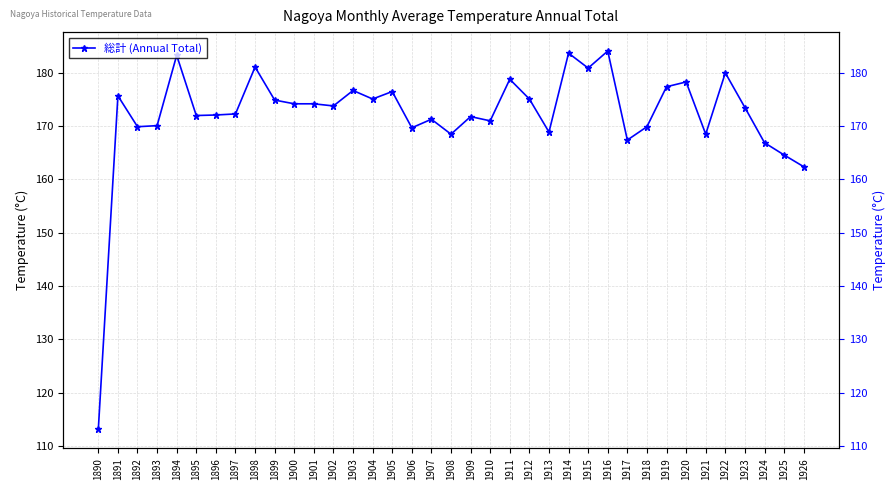

List the labels in order of value, largest first.

1916, 1914, 1894, 1898, 1915, 1922, 1911, 1920, 1919, 1903, 1905, 1891, 1904, 1912, 1899, 1900, 1901, 1902, 1923, 1897, 1896, 1895, 1909, 1907, 1910, 1893, 1892, 1918, 1906, 1913, 1908, 1921, 1917, 1924, 1925, 1926, 1890